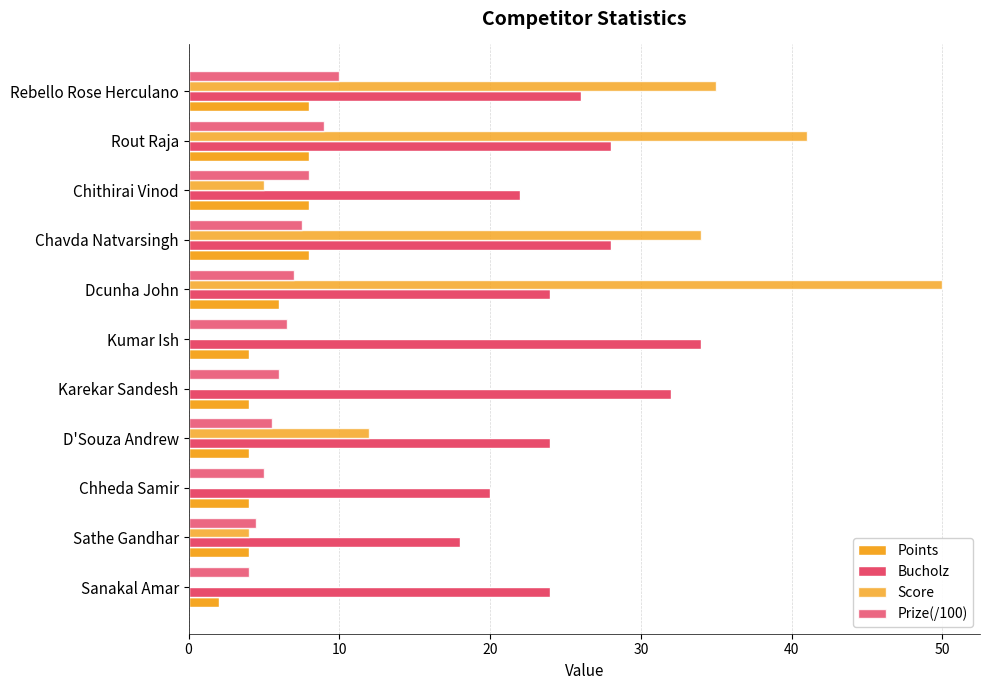

How many categories are shown in the chart?

11